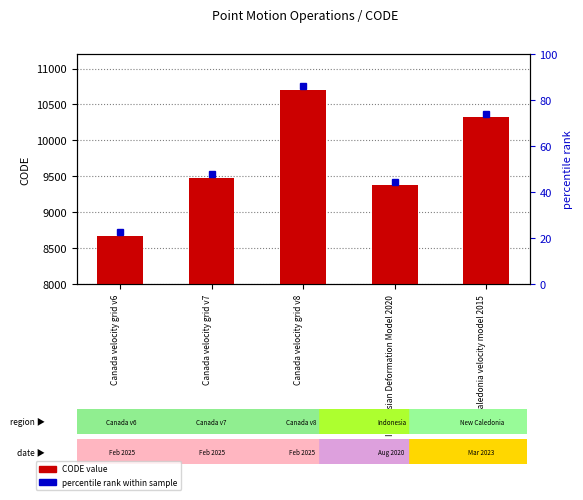

Reading left to right, list all the values displayed in this chart.

Canada velocity grid v6=8676	Canada velocity grid v7=9483	Canada velocity grid v8=10707	Indonesian Deformation Model 2020=9375	New Caledonia velocity model 2015=10323